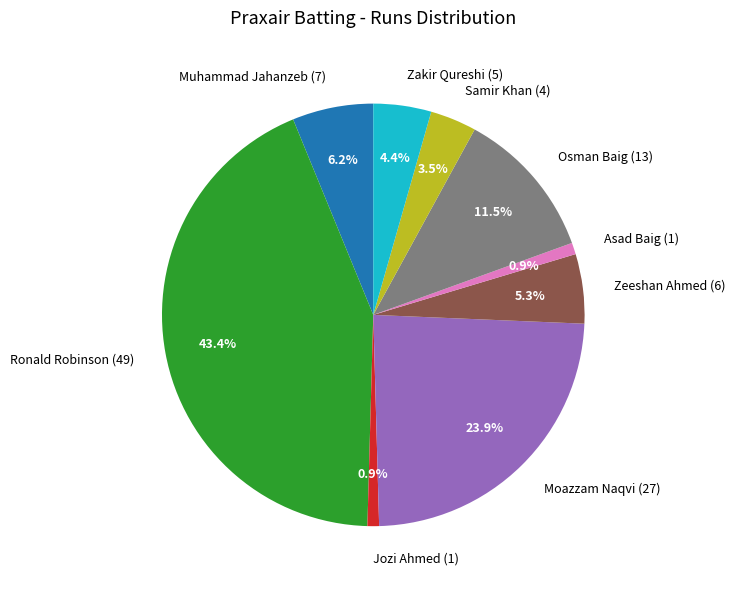

How many slices are in this pie chart?

9